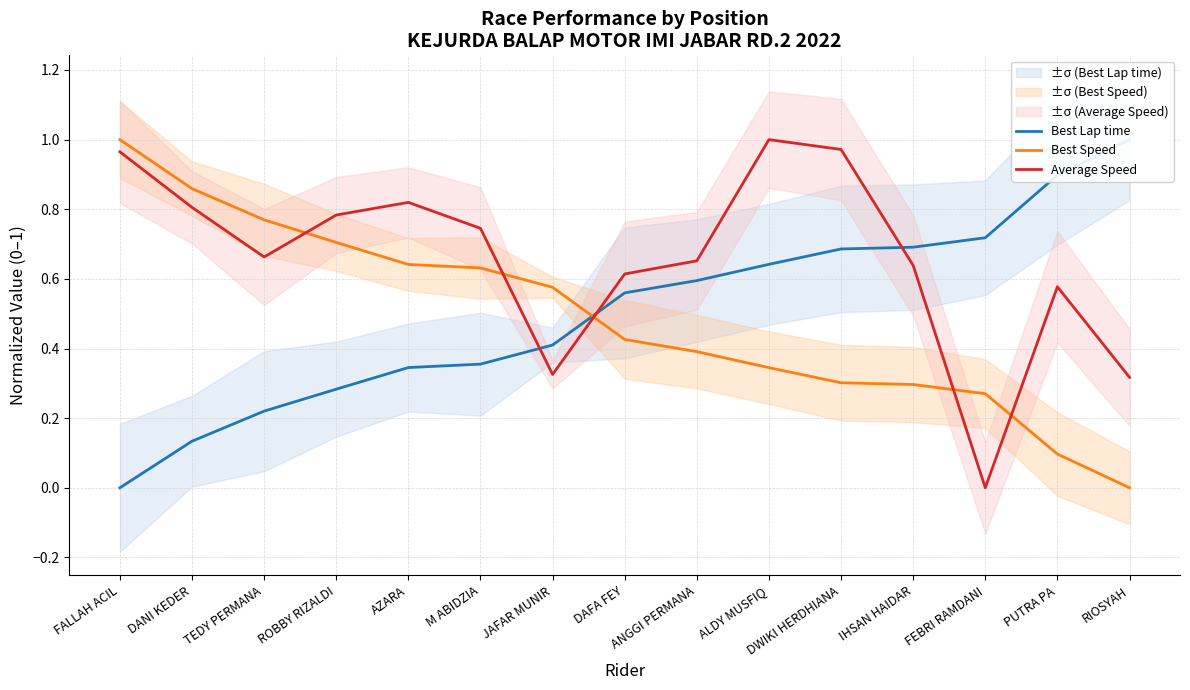

What is the total value across all series at FEBRI RAMDANI?

1.0